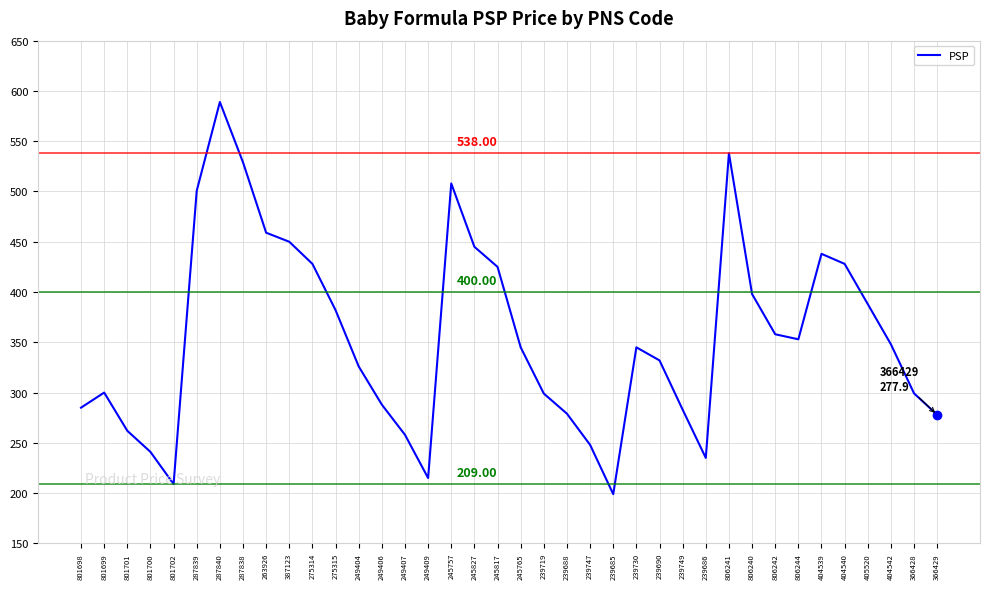

What value does the data have at 239719?

299.0